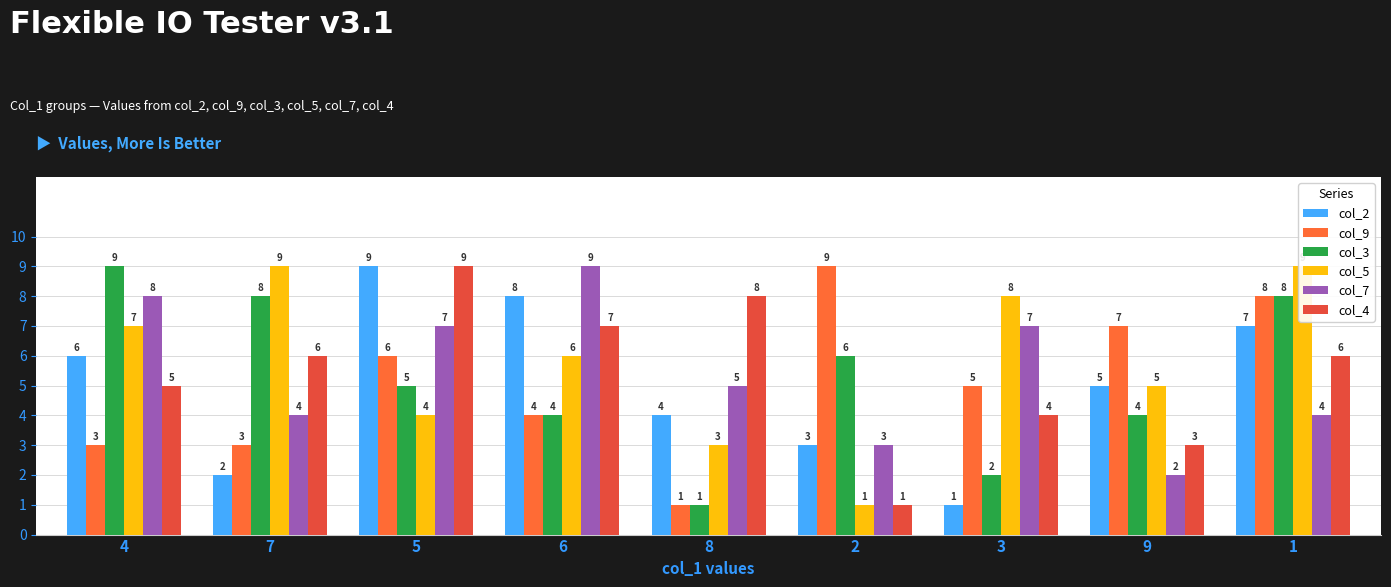

Rank the categories by col_3 value from lowest to highest.

8, 3, 6, 9, 5, 2, 7, 1, 4